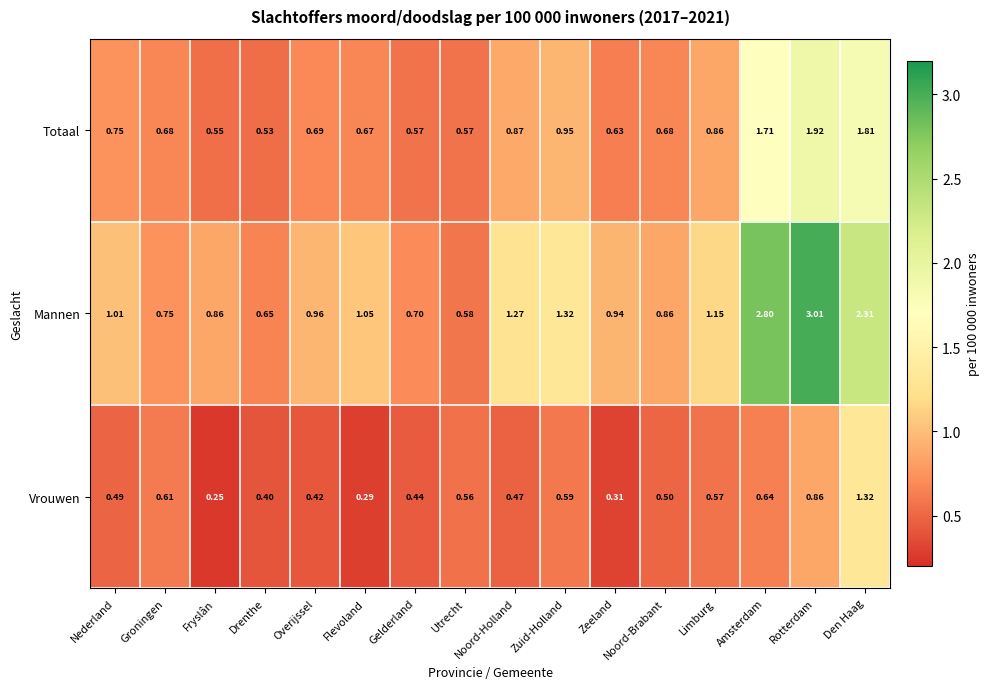

Which series changed the most between Noord-Brabant and Amsterdam?

Mannen